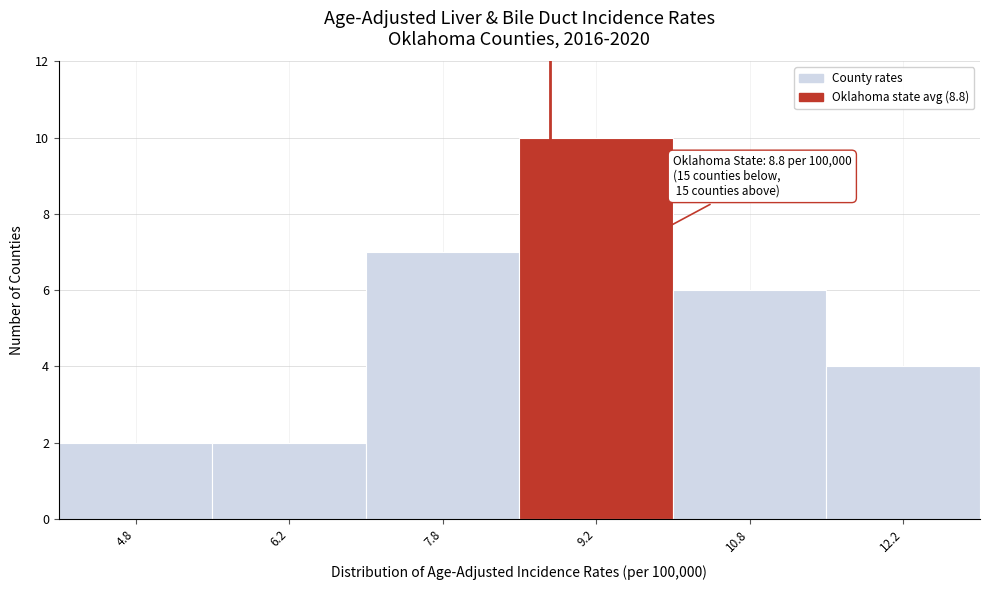

Which range on the x-axis has the tallest bar?

8.5 to 10.0